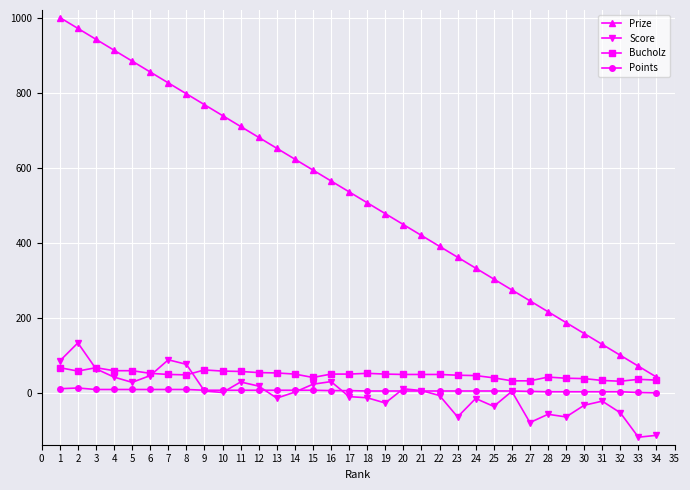

True or false: Points and Bucholz intersect in this chart.

False